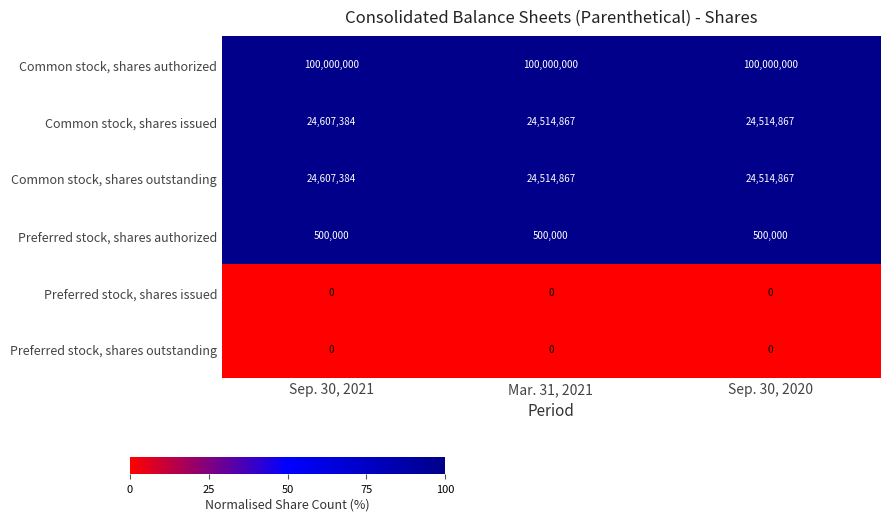

What is the total value across all series at Sep. 30, 2021?

149714768